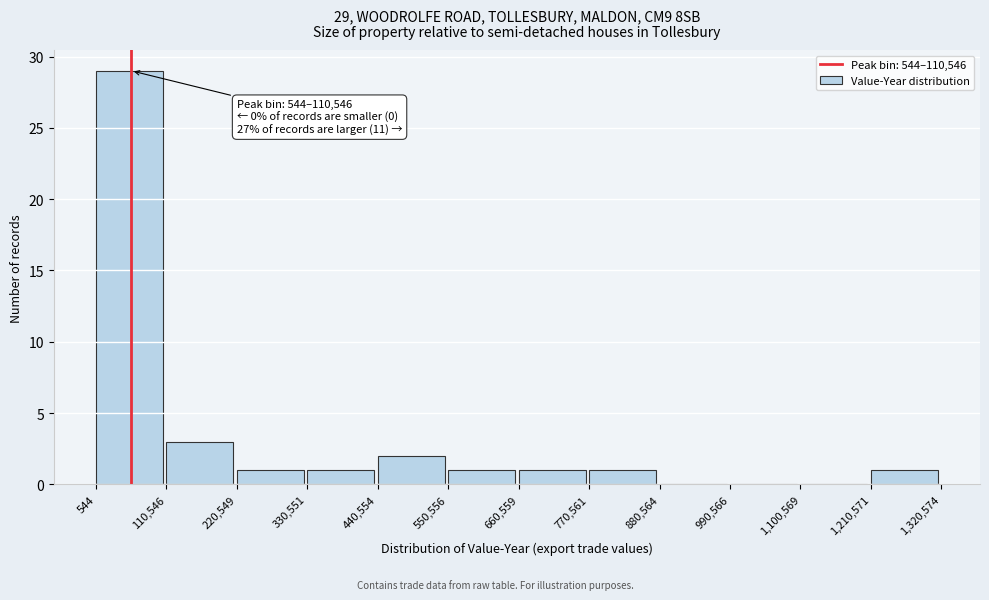

Which range on the x-axis has the tallest bar?

544 to 110,546